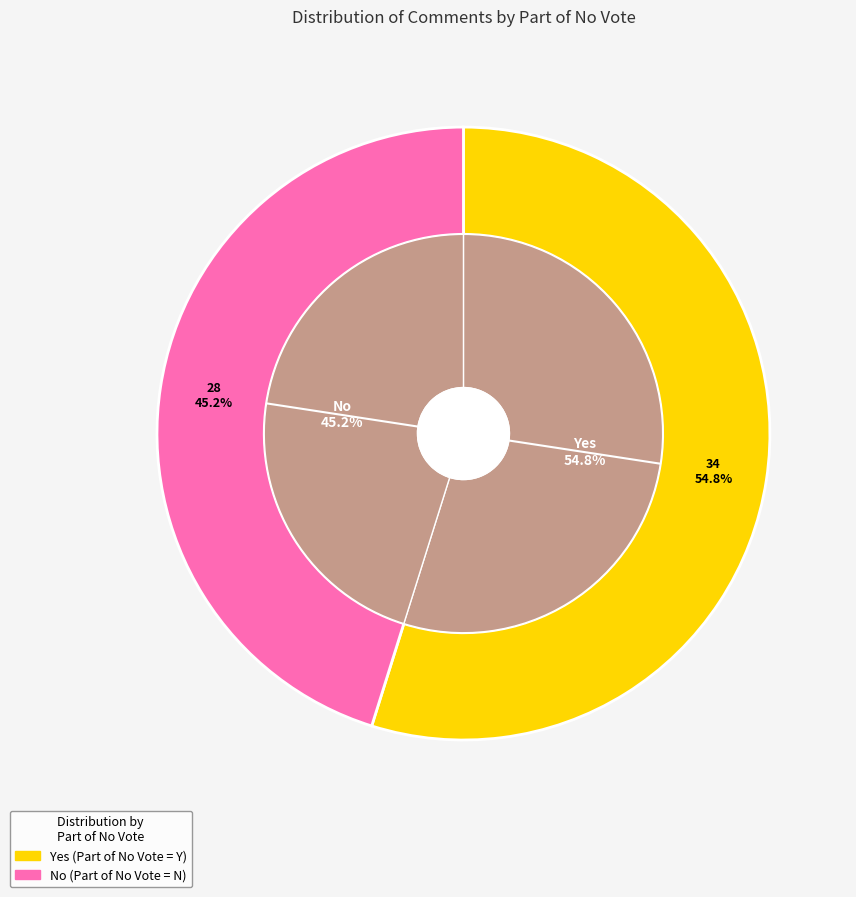

How many slices are in this pie chart?

2